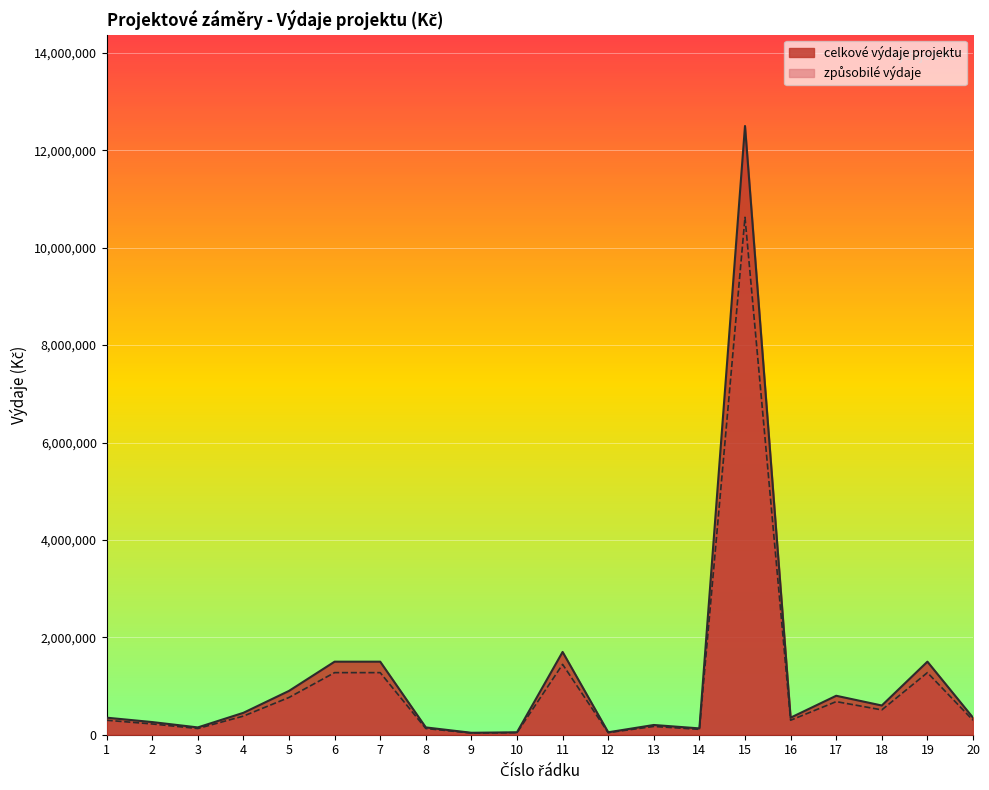

Is it true that celkove_vydaje equals 590813 at 16?

False